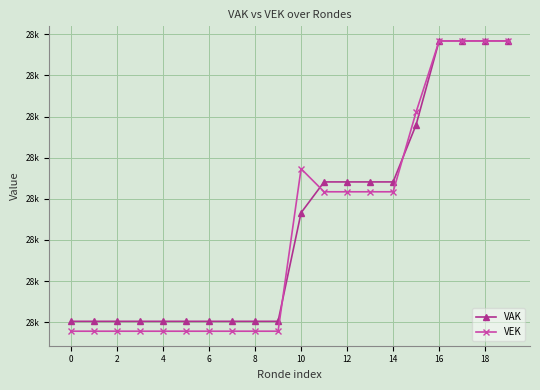

What are all the series names shown in the legend?

VAK, VEK